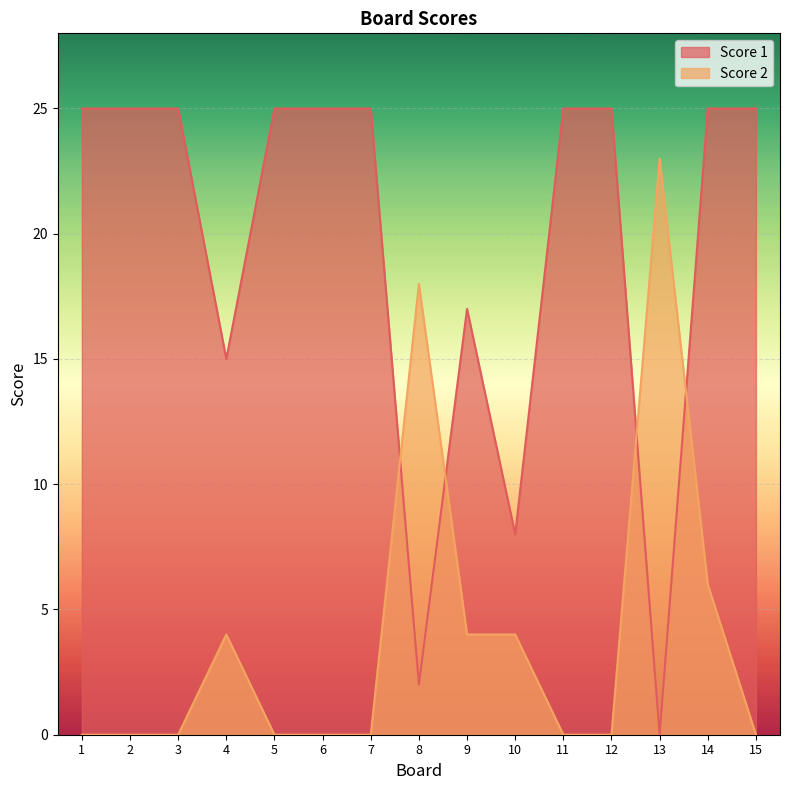

What value does the Score 1 series have at 4?

15